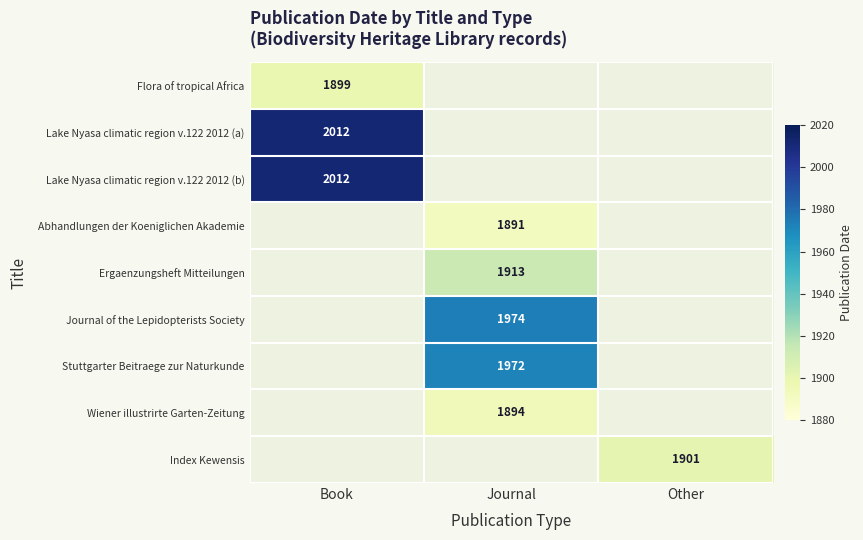

Which has a higher value, Journal or Other?

Other